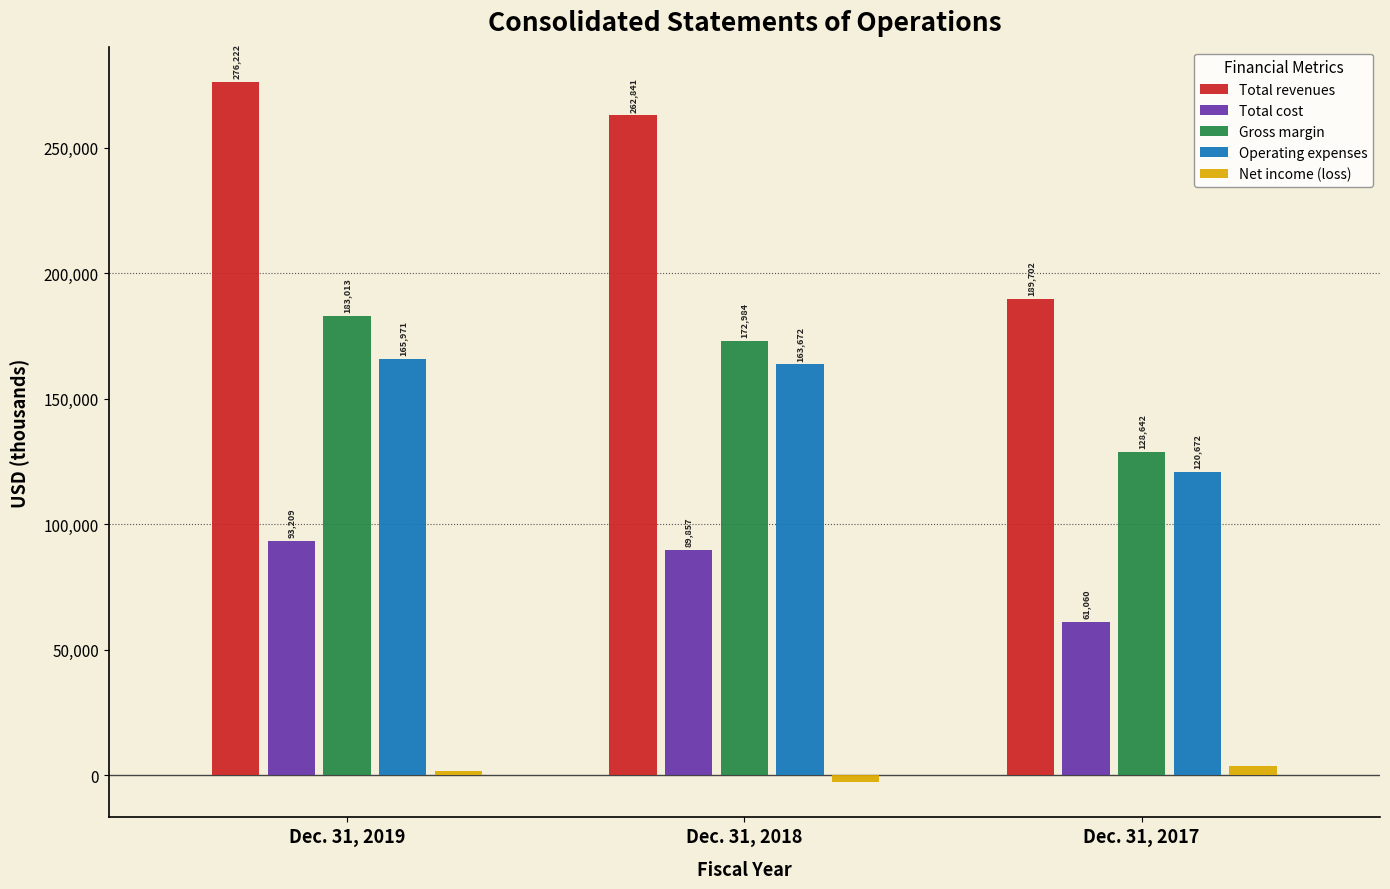

Reading left to right, transcribe all the data shown in this chart.

Total revenues: 276222	262841	189702
Total cost: 93209	89857	61060
Gross margin: 183013	172984	128642
Operating expenses: 165971	163672	120672
Net income (loss): 1720	-2840	3704